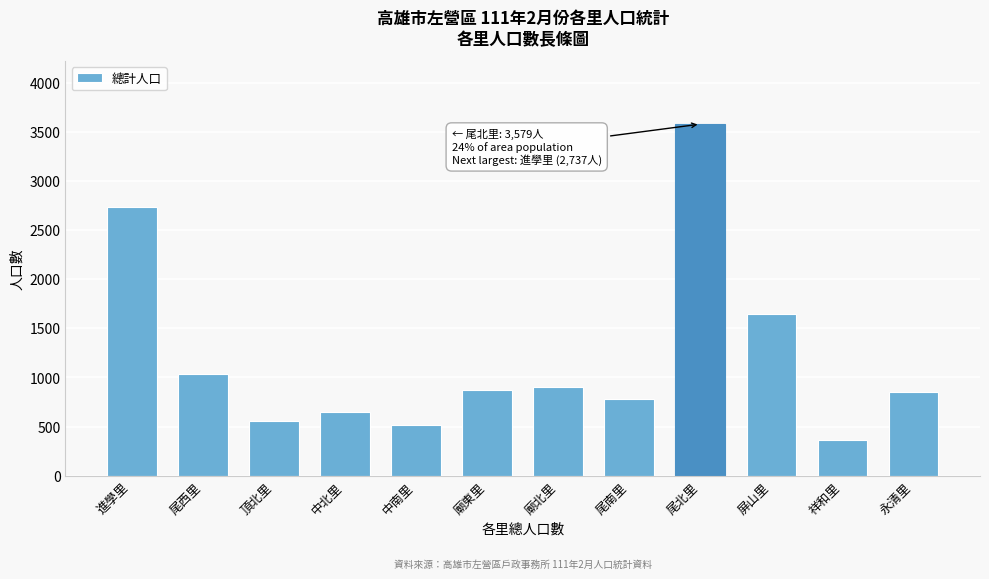

Reading left to right, transcribe all the data shown in this chart.

2737	1035	553	651	520	876	905	780	3579	1650	364	853